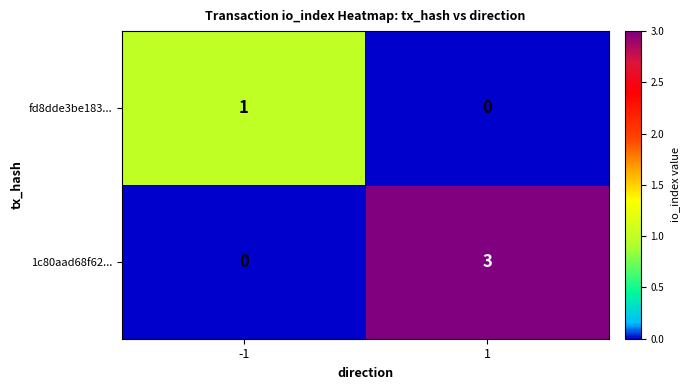

What is the sum of all 1c80aad68f62... values?

3